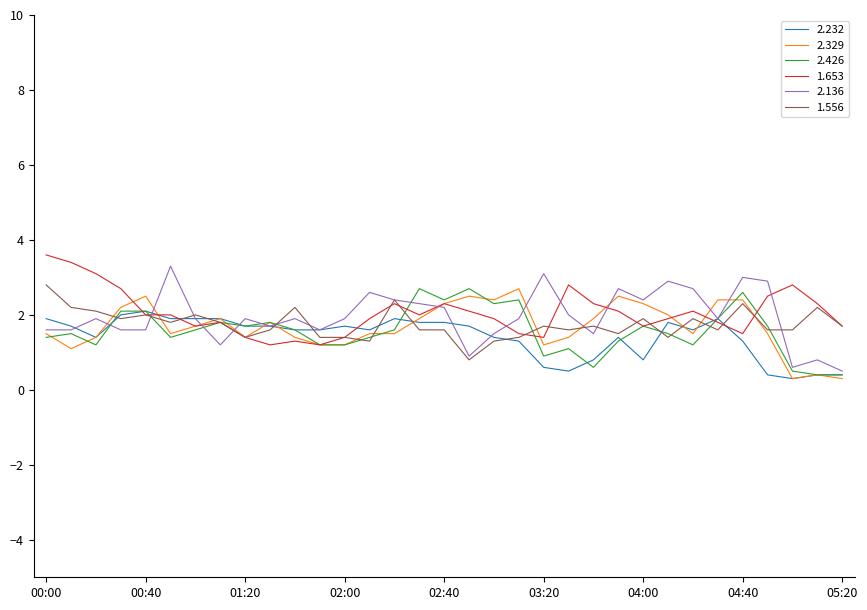

What are all the series names shown in the legend?

2.232, 2.329, 2.426, 1.653, 2.136, 1.556